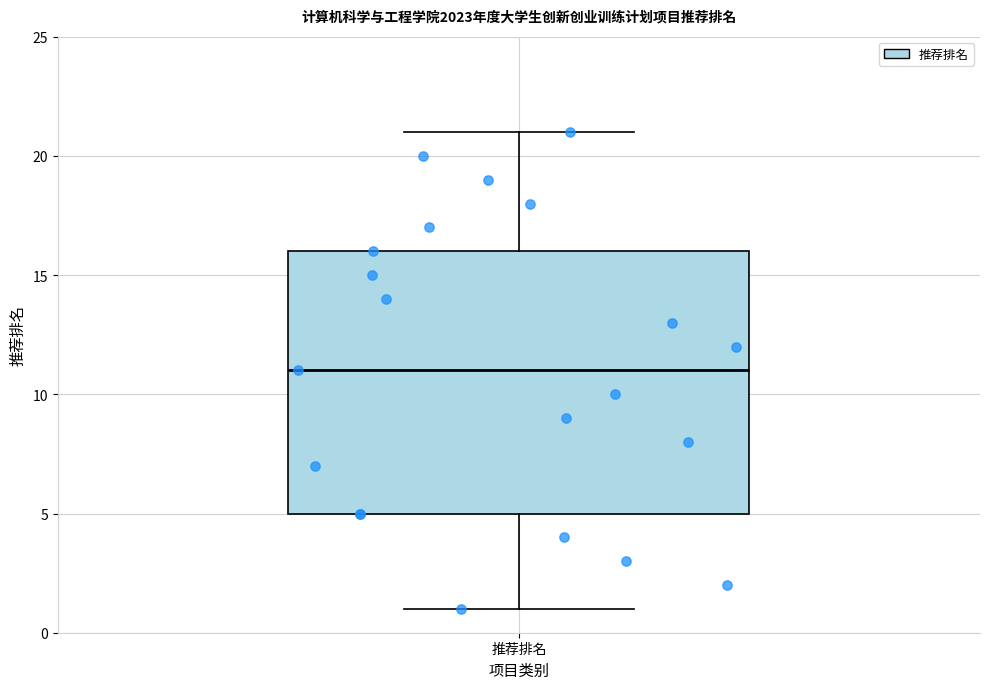

Where does the upper whisker of the box for 推荐排名 end on the y-axis? The values are not printed on the chart, so give them approximately, as read against the axis.

21